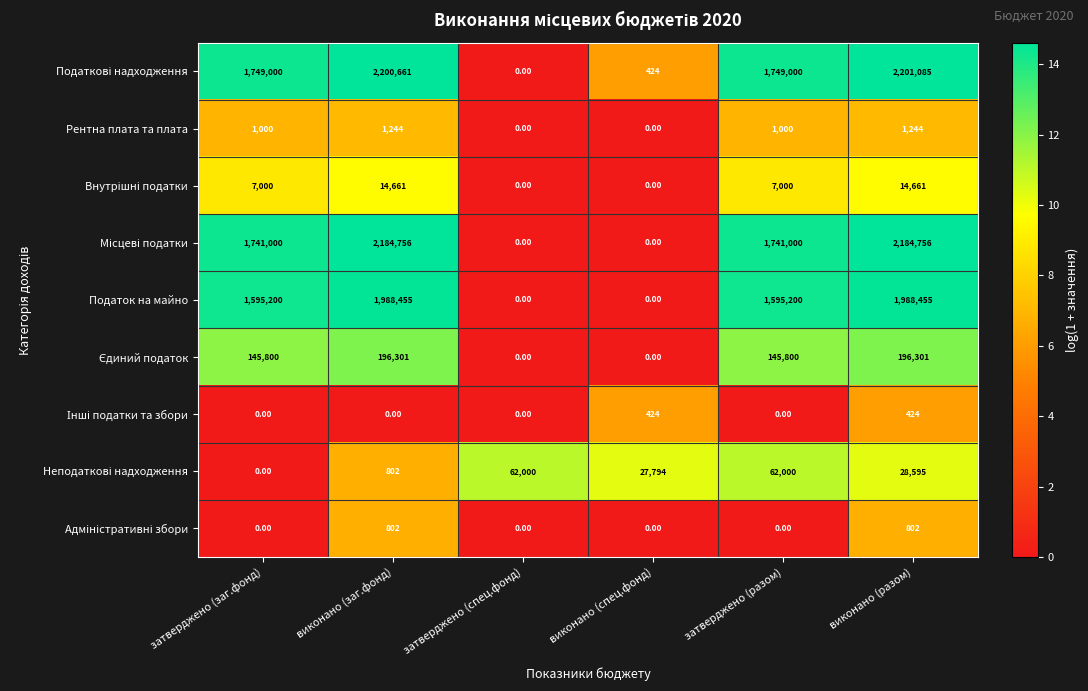

What is the difference between the highest and lowest values at затверджено (спец.фонд)?

62000